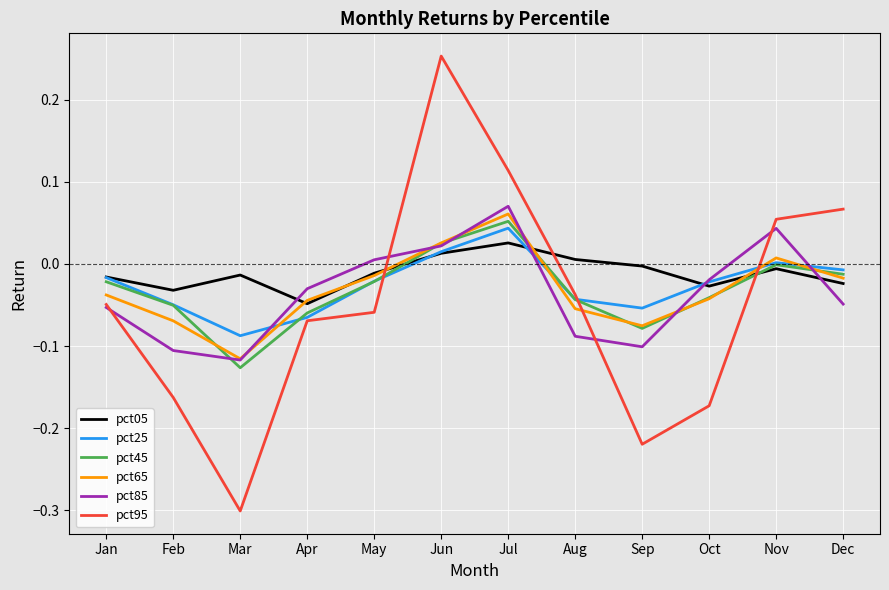

At which category does pct95 reach its first local valley?

Mar